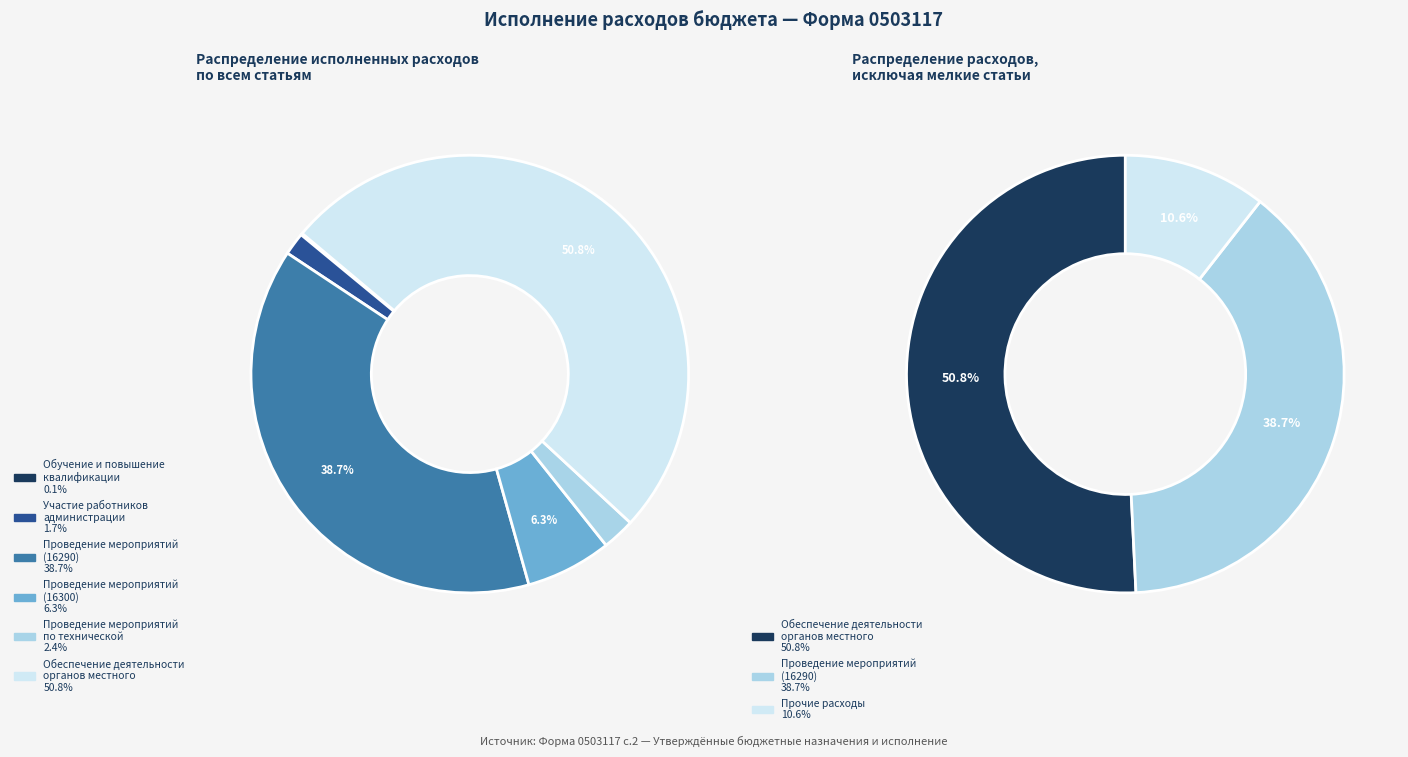

What is the change in value from Обучение и повышение
квалификации to Проведение мероприятий
(16290)?

+5969176.4